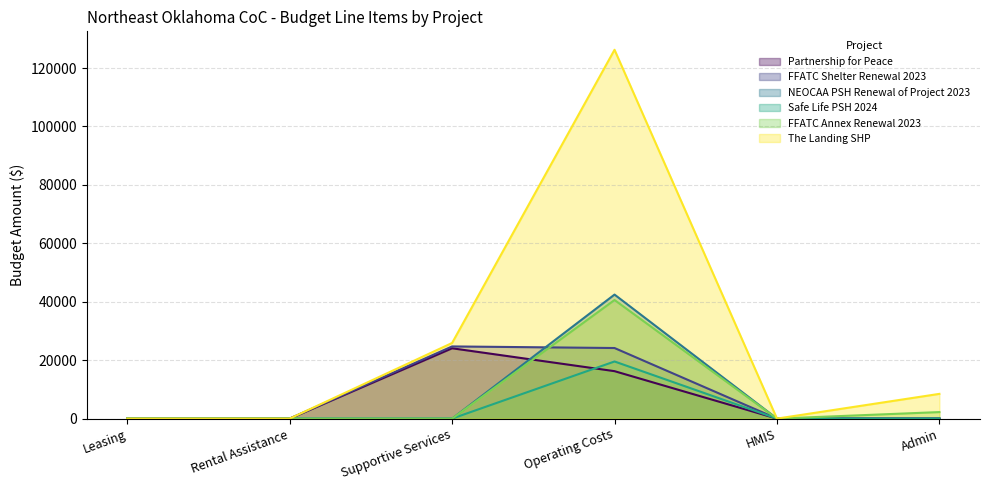

Between which two adjacent categories do Partnership for Peace and FFATC Annex Renewal 2023 first intersect?

Supportive Services and Operating Costs